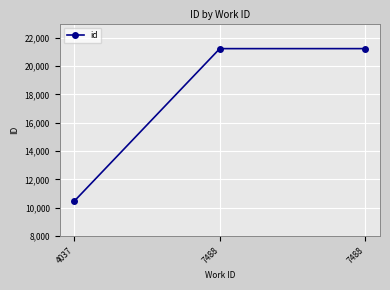

The chart shows a value of 21231 at 7488. True or false?

True